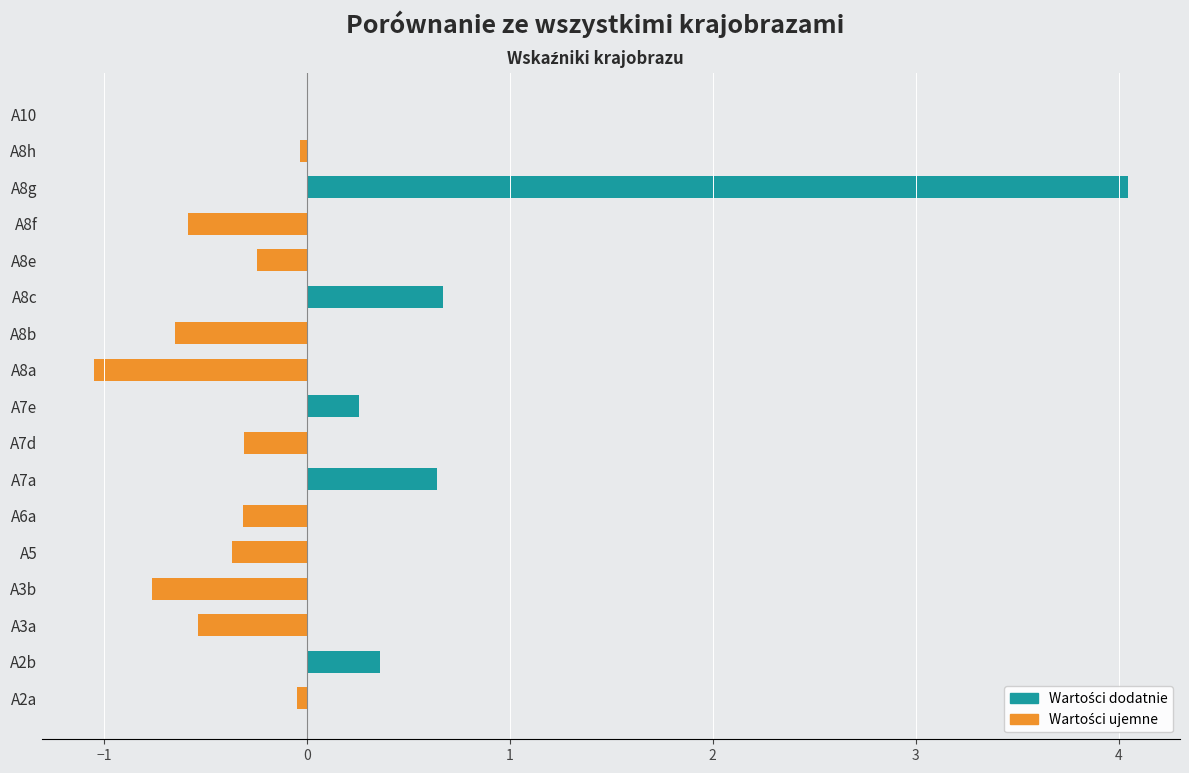

At A8b, list the series in order from largest to smallest.

Wartości dodatnie, Wartości ujemne